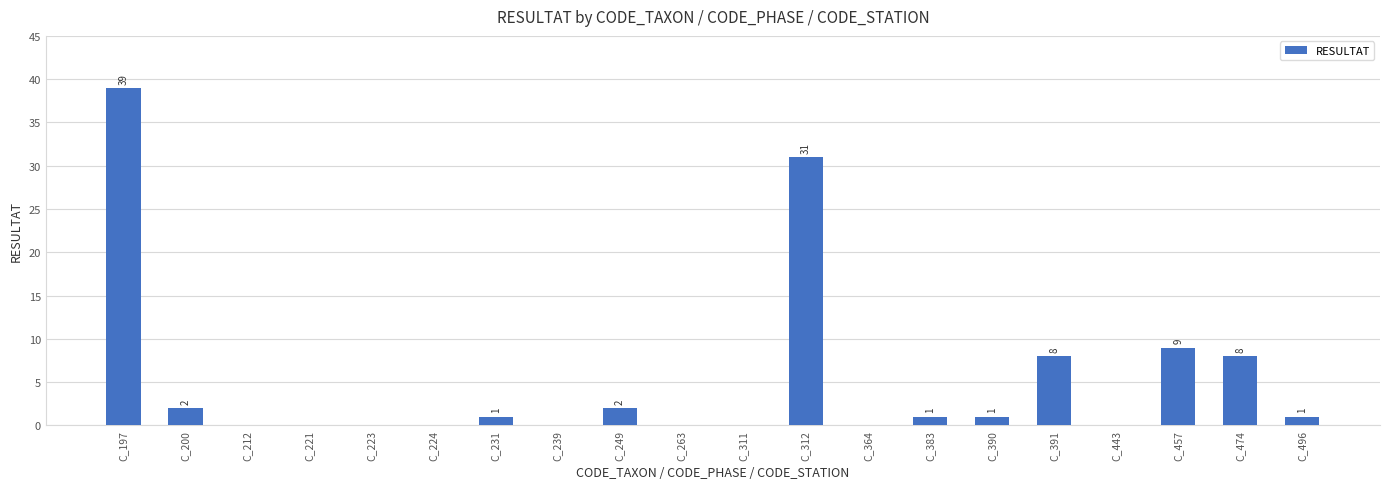

True or false: the data shows 52 at C_197.

False